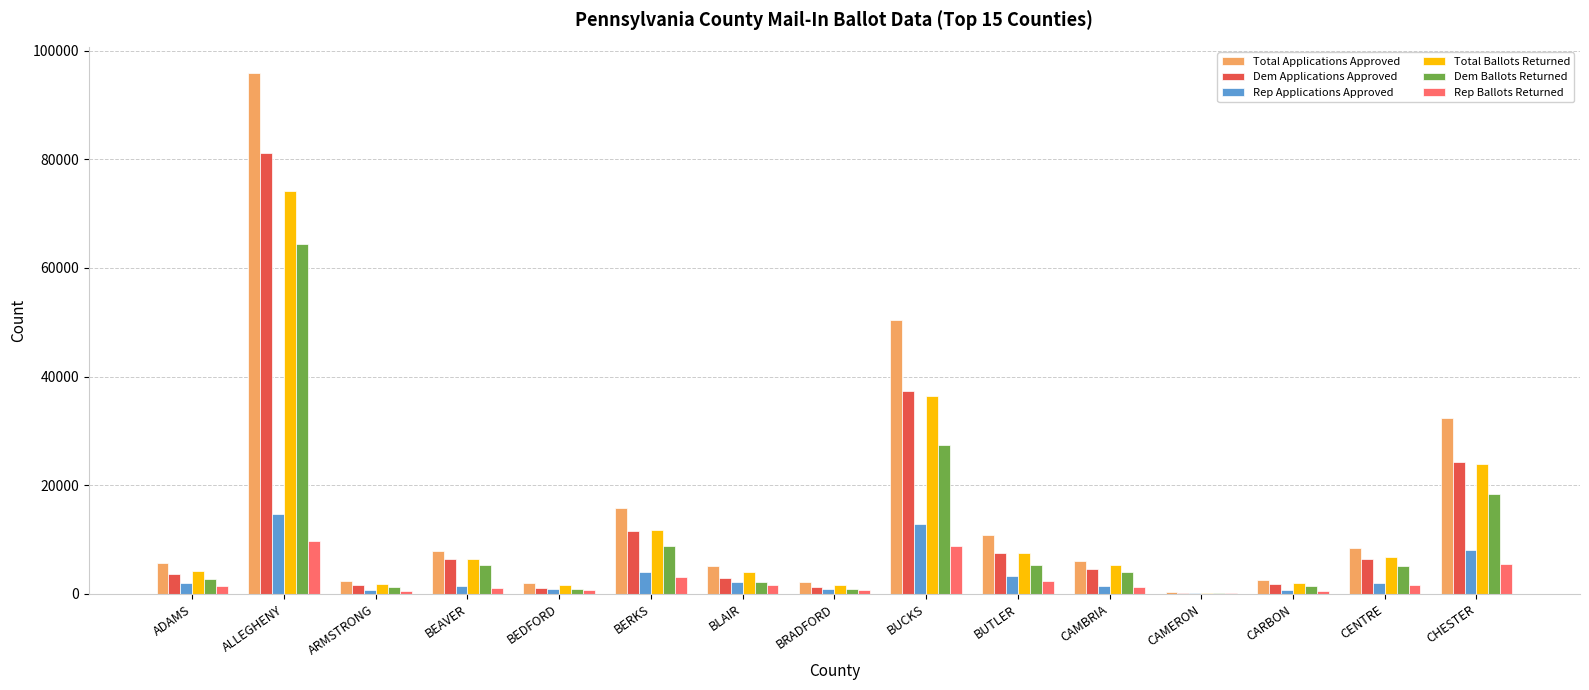

Are the bars horizontal?

No